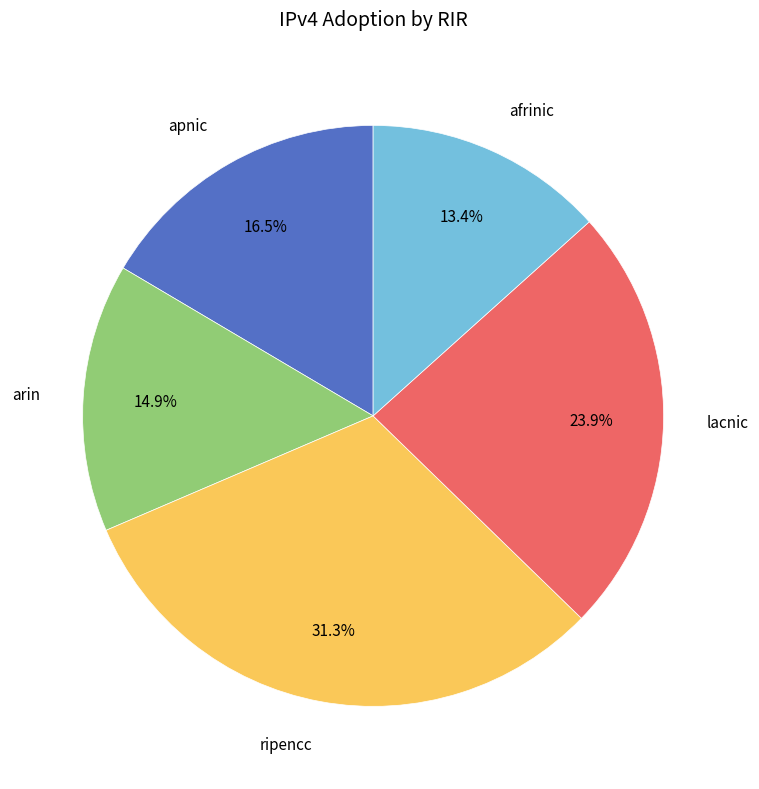

What is the largest slice in the pie chart?

ripencc